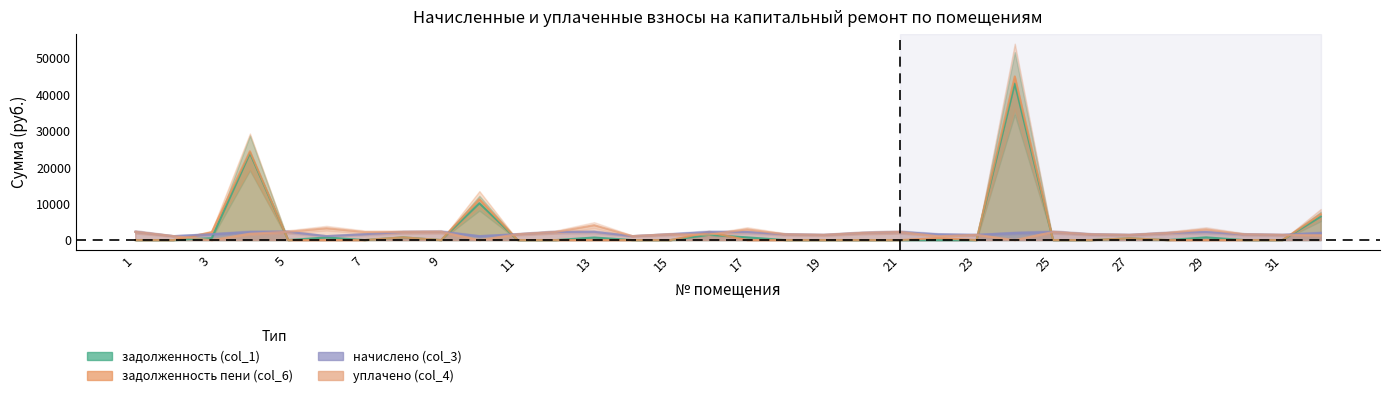

Where is начислено (col_3) nearest to the value 1677?

3